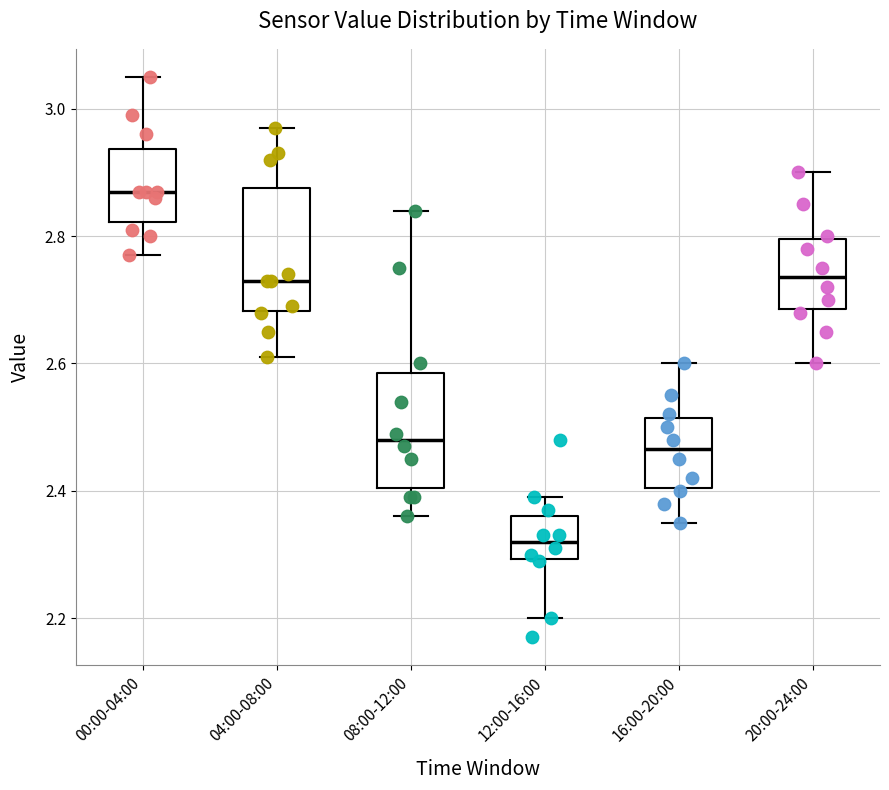

Where does the upper whisker of the box for 00:00-04:00 end on the y-axis? The values are not printed on the chart, so give them approximately, as read against the axis.

3.06